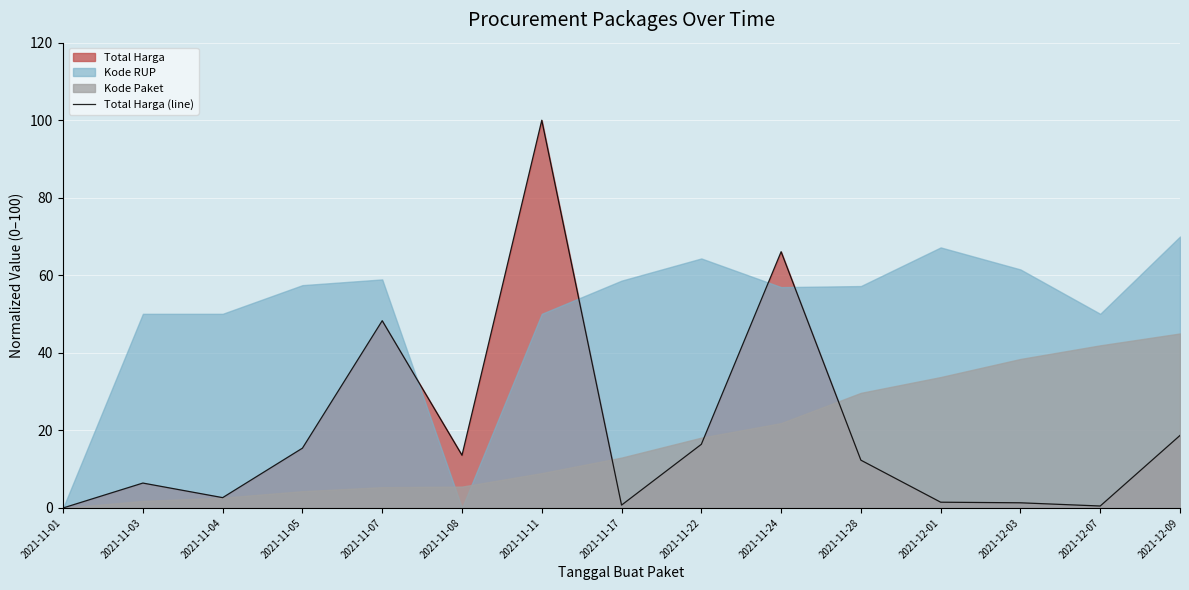

The chart shows a value of 16.4 at 2021-11-22. True or false?

True